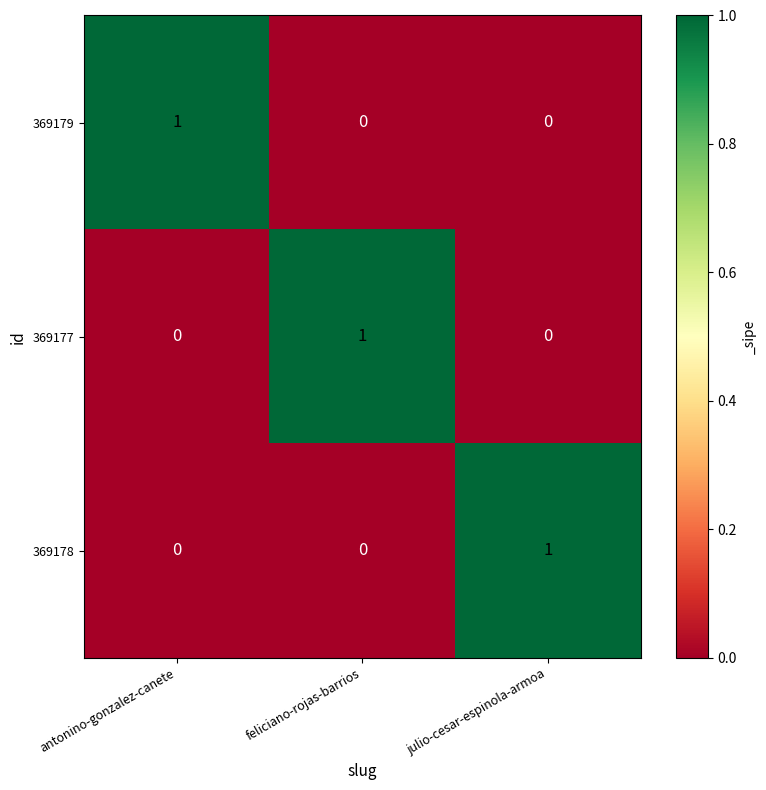

At how many categories does at least one series exceed 0?

3